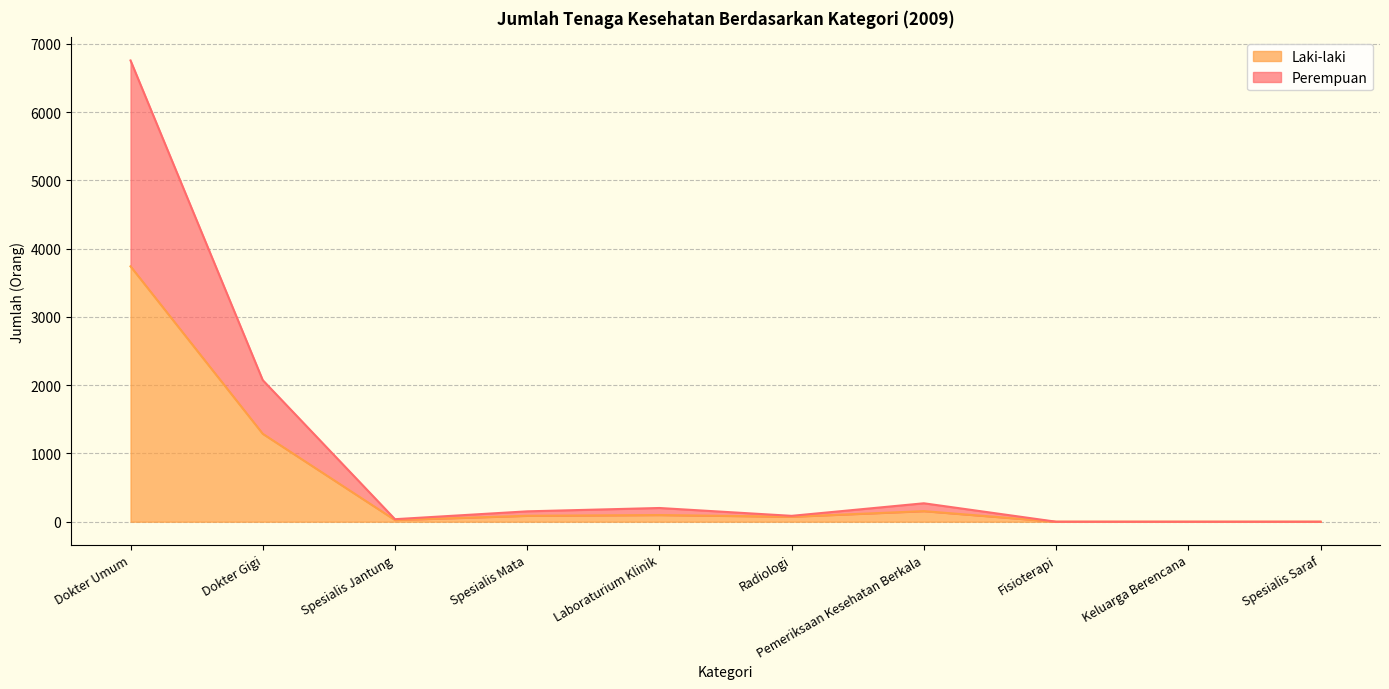

At which label does Laki-laki first exceed 87?

Dokter Umum